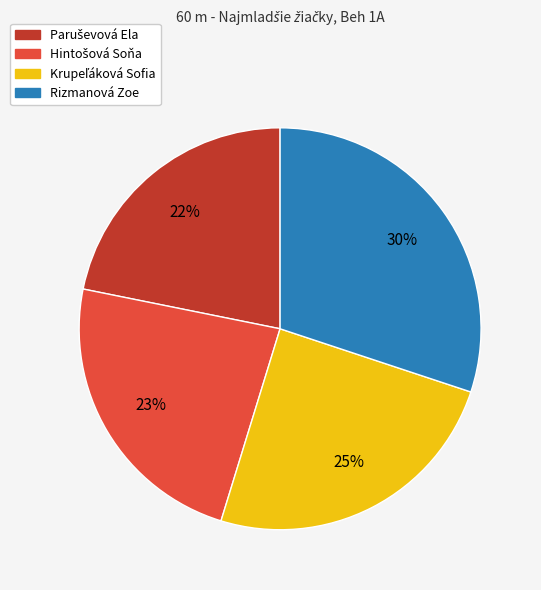

True or false: Rizmanová Zoe accounts for 30% of the total.

True